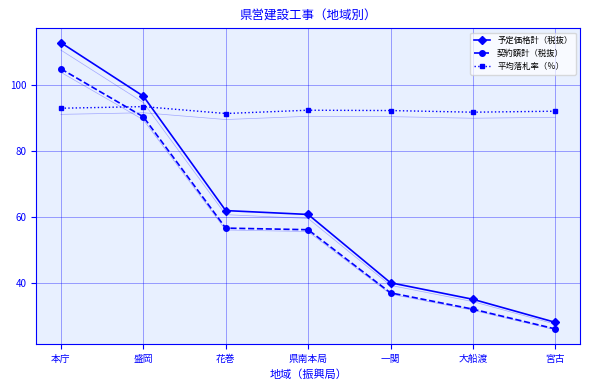

What is the label of the 1st point from the left?

本庁